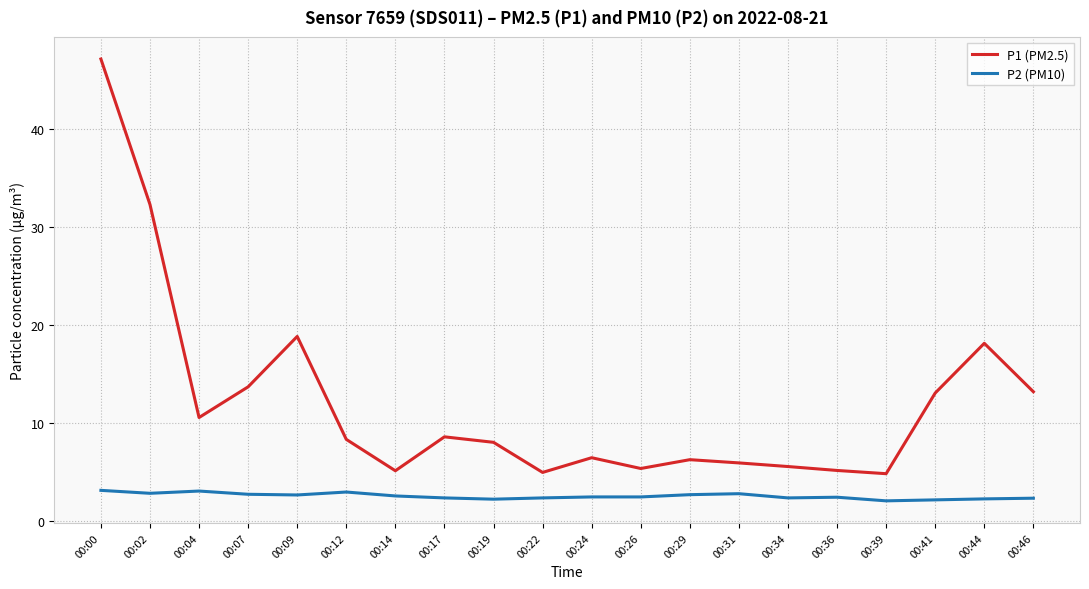

Which series has the largest range (max minus min)?

P1 (PM2.5)